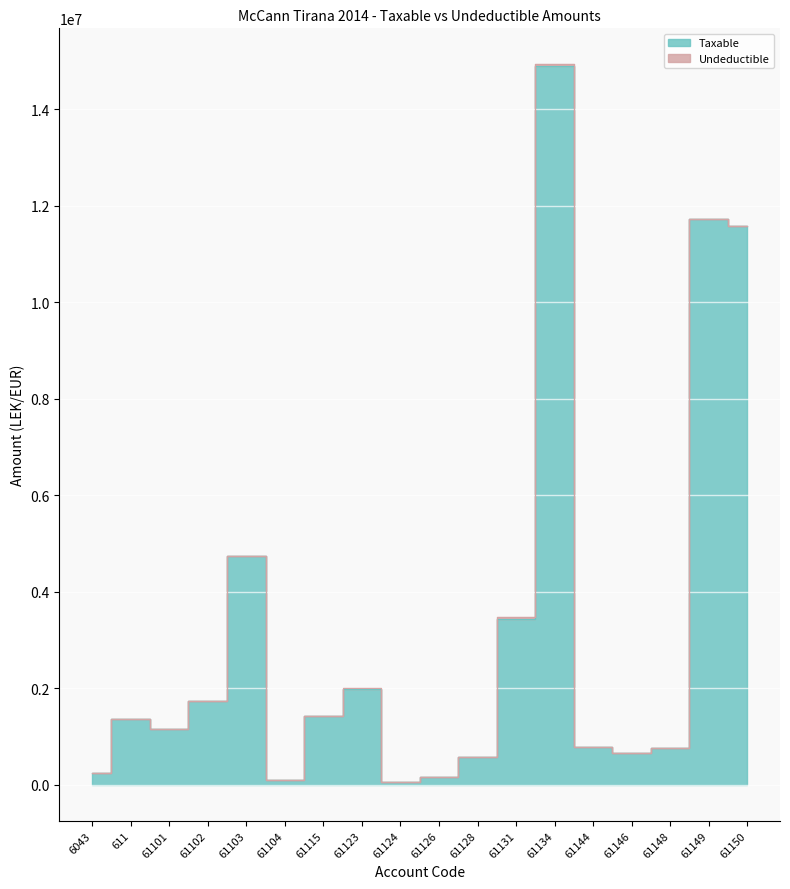

Reading left to right, list all the values displayed in this chart.

250227.1	1366068.5	1149043.7	1735151.5	4731146.9	105900.0	1433753.2	1991862.2	61813.2	157990.0	567460.5	3437988.5	14887859.8	779642.1	666085.5	769080.9	11717876.6	11574631.1